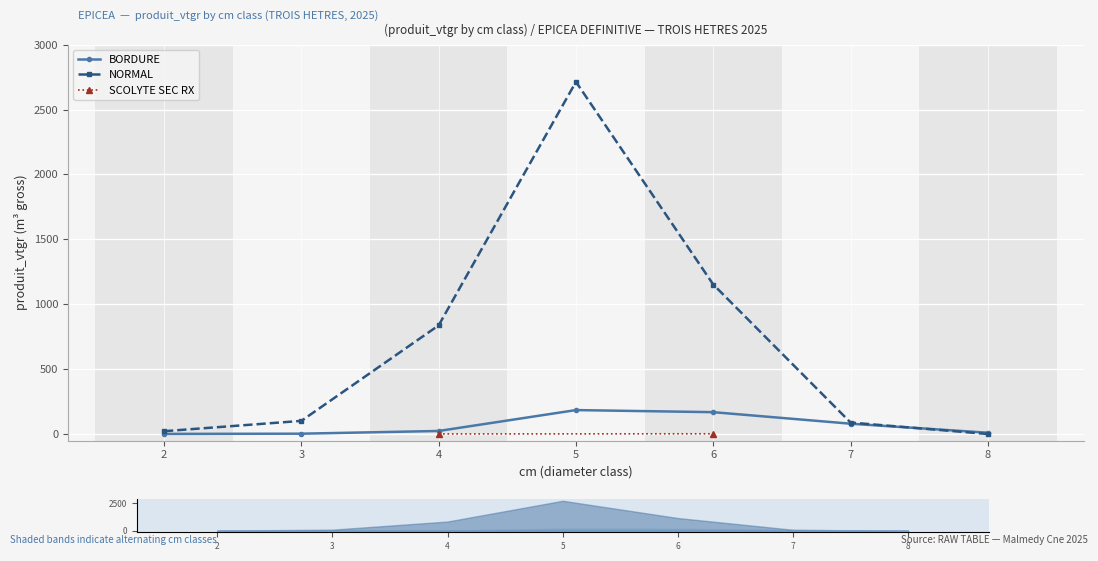

What is the value of the BORDURE point at the 5th from the left?

168.3